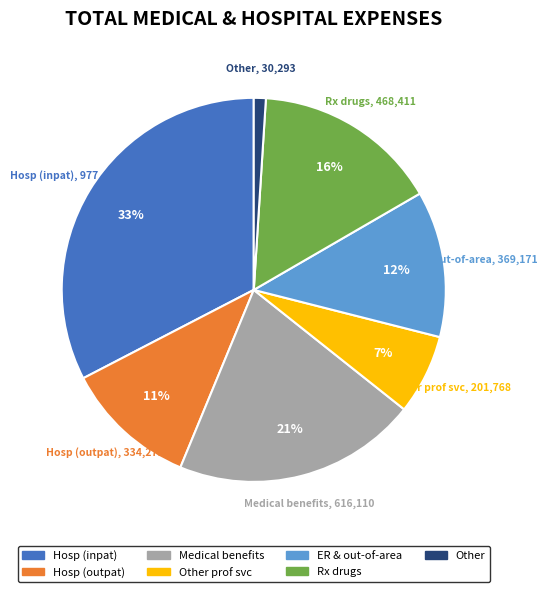

To the nearest percent, what is the average slice percentage?

14%